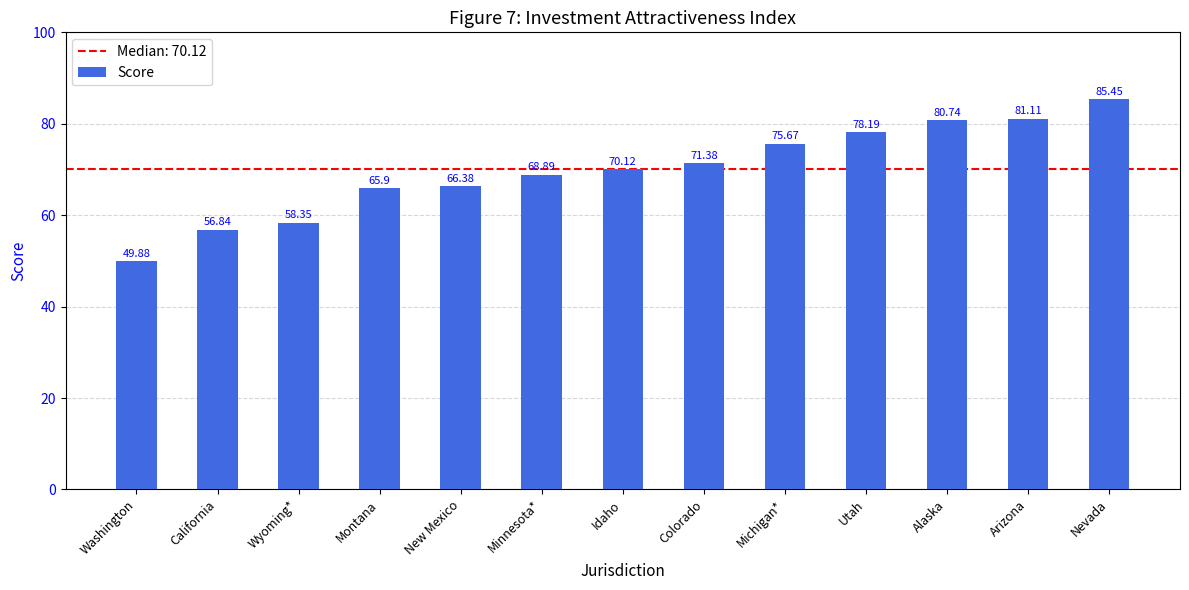

List the labels in order of value, smallest first.

Washington, California, Wyoming*, Montana, New Mexico, Minnesota*, Idaho, Colorado, Michigan*, Utah, Alaska, Arizona, Nevada